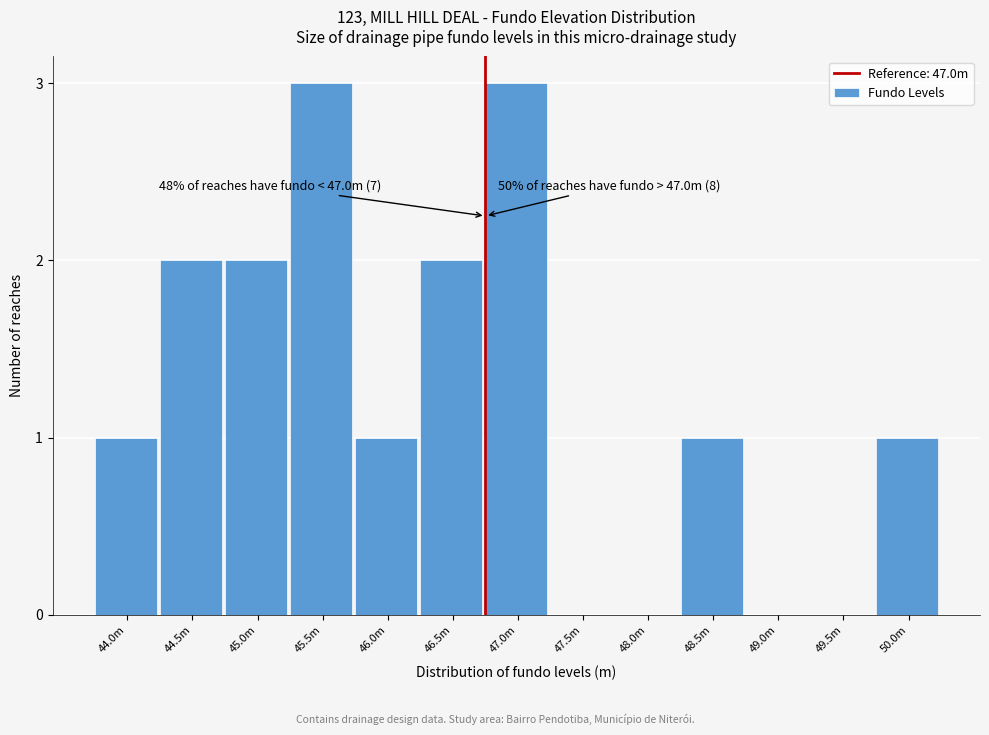

Reading right to left, extract all data points from this chart.

50.0m=1	49.5m=0	49.0m=0	48.5m=1	48.0m=0	47.5m=0	47.0m=3	46.5m=2	46.0m=1	45.5m=3	45.0m=2	44.5m=2	44.0m=1